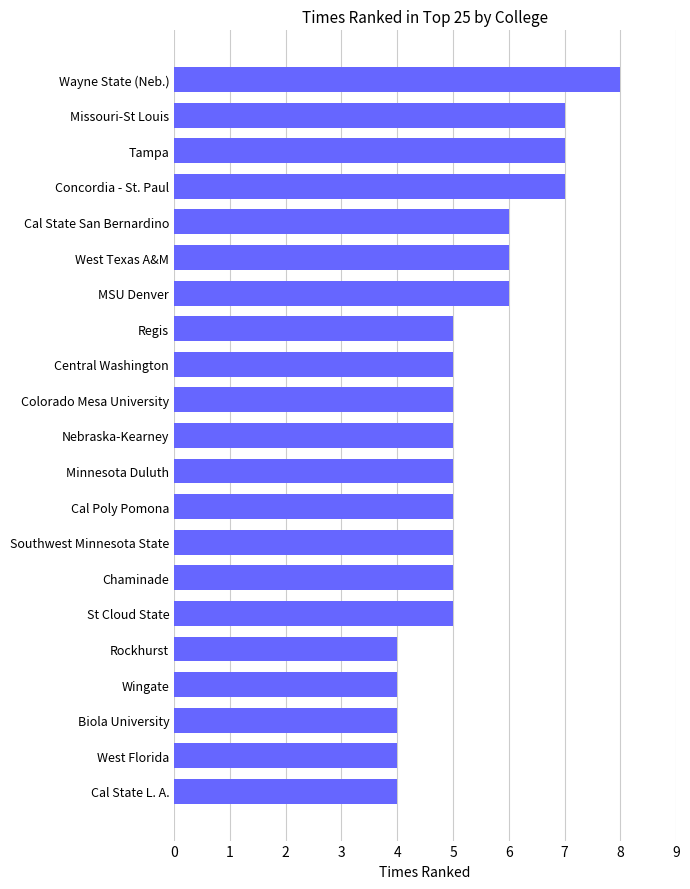

Does the chart contain stacked bars?

No